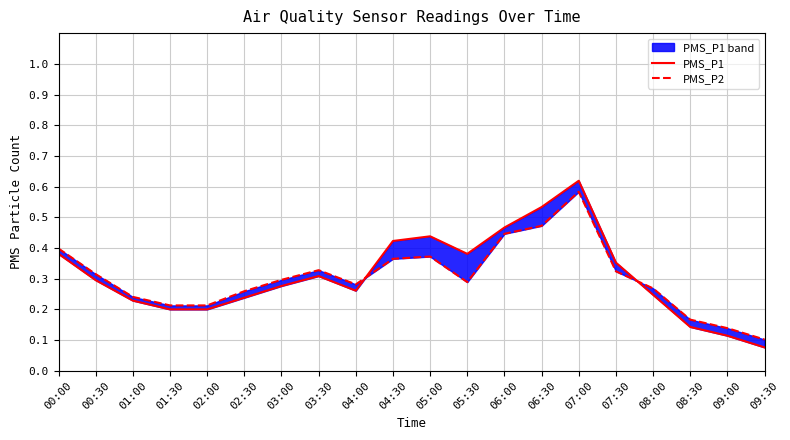

Reading right to left, list all the values displayed in this chart.

PMS_P1: 09:30=0.1	09:00=0.1	08:30=0.1	08:00=0.2	07:30=0.4	07:00=0.6	06:30=0.5	06:00=0.5	05:30=0.4	05:00=0.4	04:30=0.4	04:00=0.3	03:30=0.3	03:00=0.3	02:30=0.2	02:00=0.2	01:30=0.2	01:00=0.2	00:30=0.3	00:00=0.4
PMS_P2: 09:30=0.1	09:00=0.1	08:30=0.2	08:00=0.3	07:30=0.3	07:00=0.6	06:30=0.5	06:00=0.4	05:30=0.3	05:00=0.4	04:30=0.4	04:00=0.3	03:30=0.3	03:00=0.3	02:30=0.3	02:00=0.2	01:30=0.2	01:00=0.2	00:30=0.3	00:00=0.4